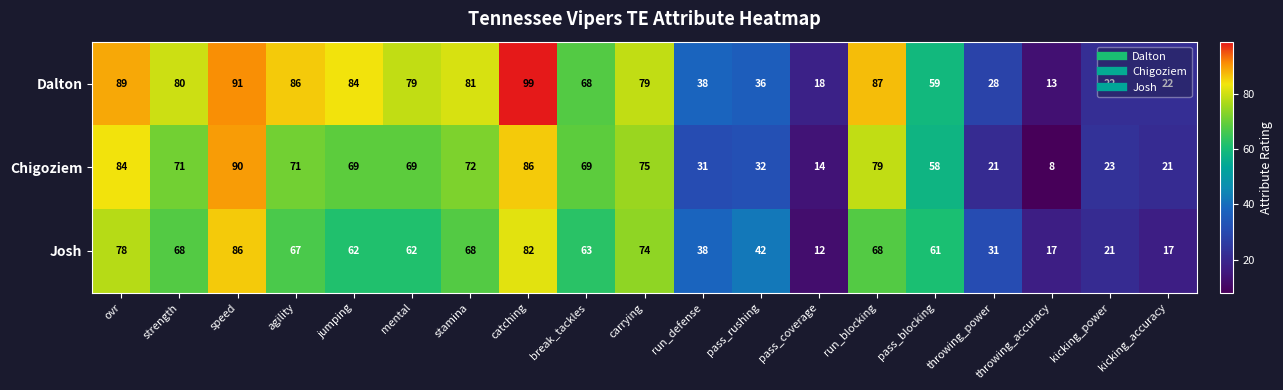

Rank the series at run_blocking from lowest to highest value.

Josh, Chigoziem, Dalton